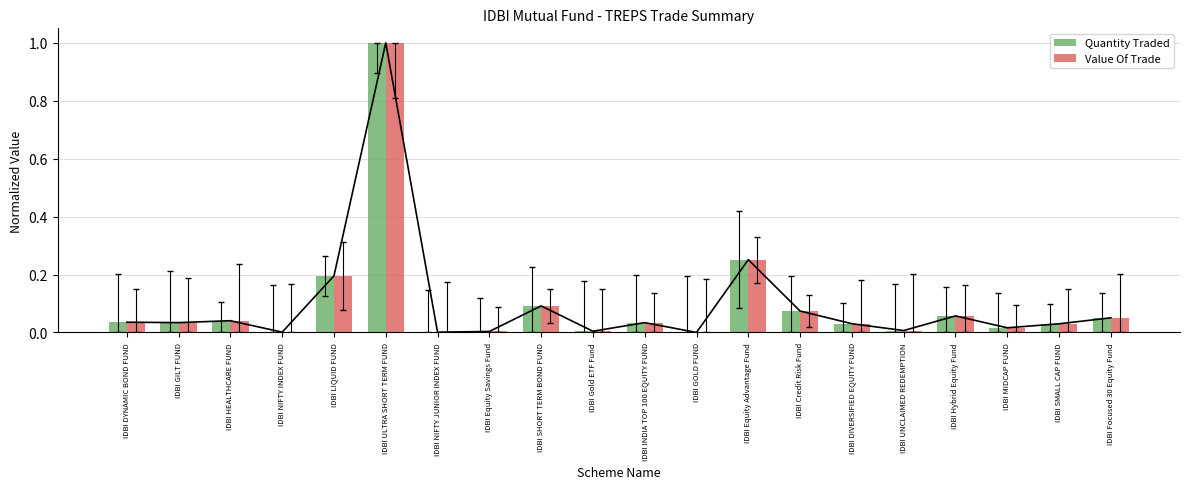

What is the difference between the maximum and second lowest values in the Value Of Trade series?

1.0